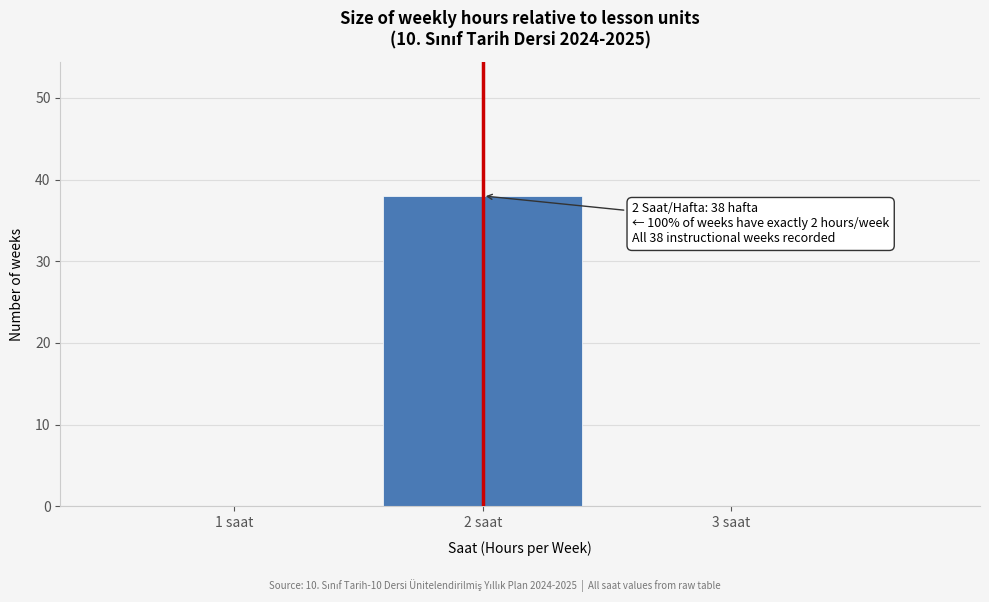

Reading left to right, list all the values displayed in this chart.

1 saat=0	2 saat=38	3 saat=0